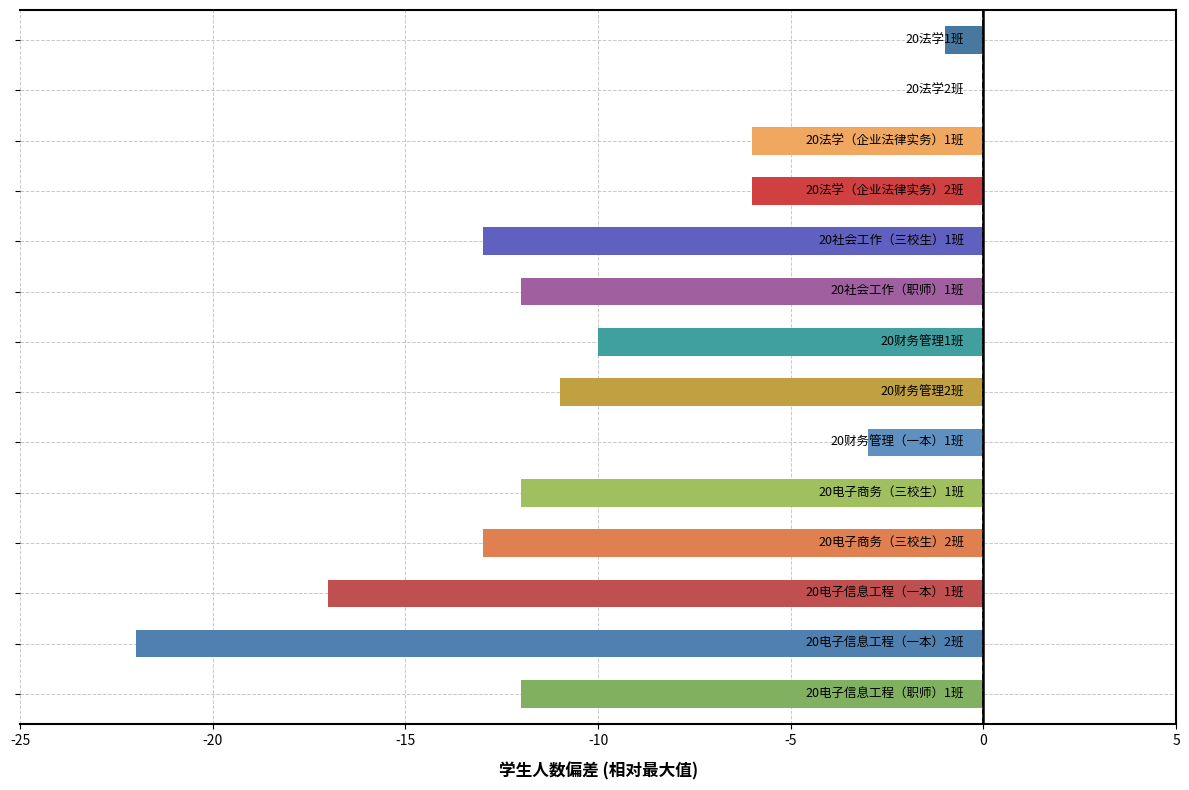

What is the sum of all values?

-138